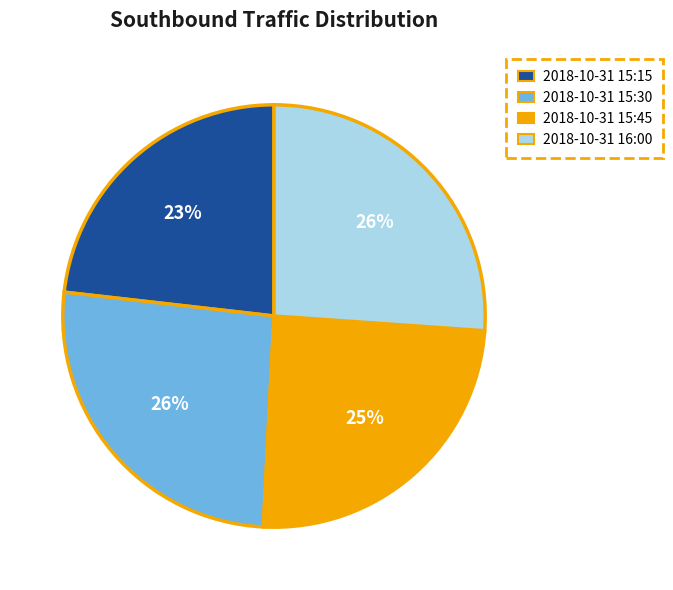

Does 2018-10-31 16:00 account for over 50% of the chart?

No